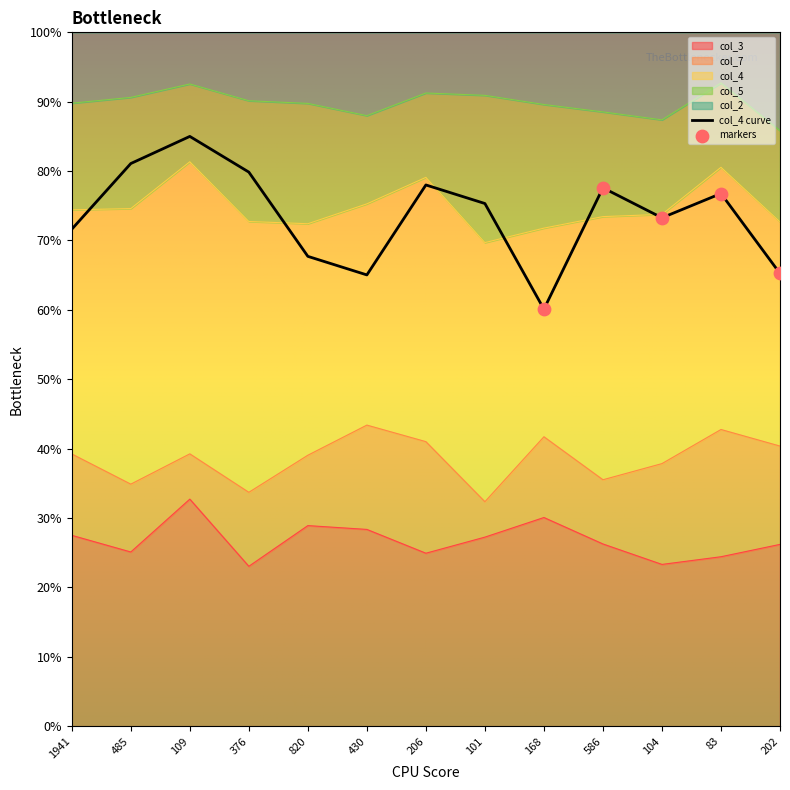

Is the value of col_3 at 101 greater than the value of col_4 at 376?

No